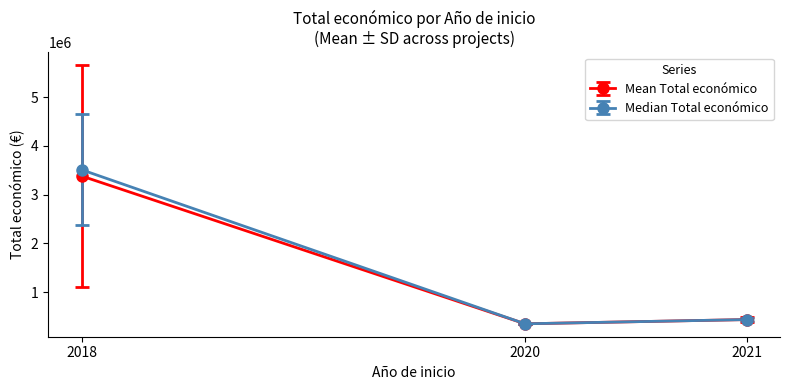

What is the value of the Median Total económico point at the 3rd from the left?

435296.0